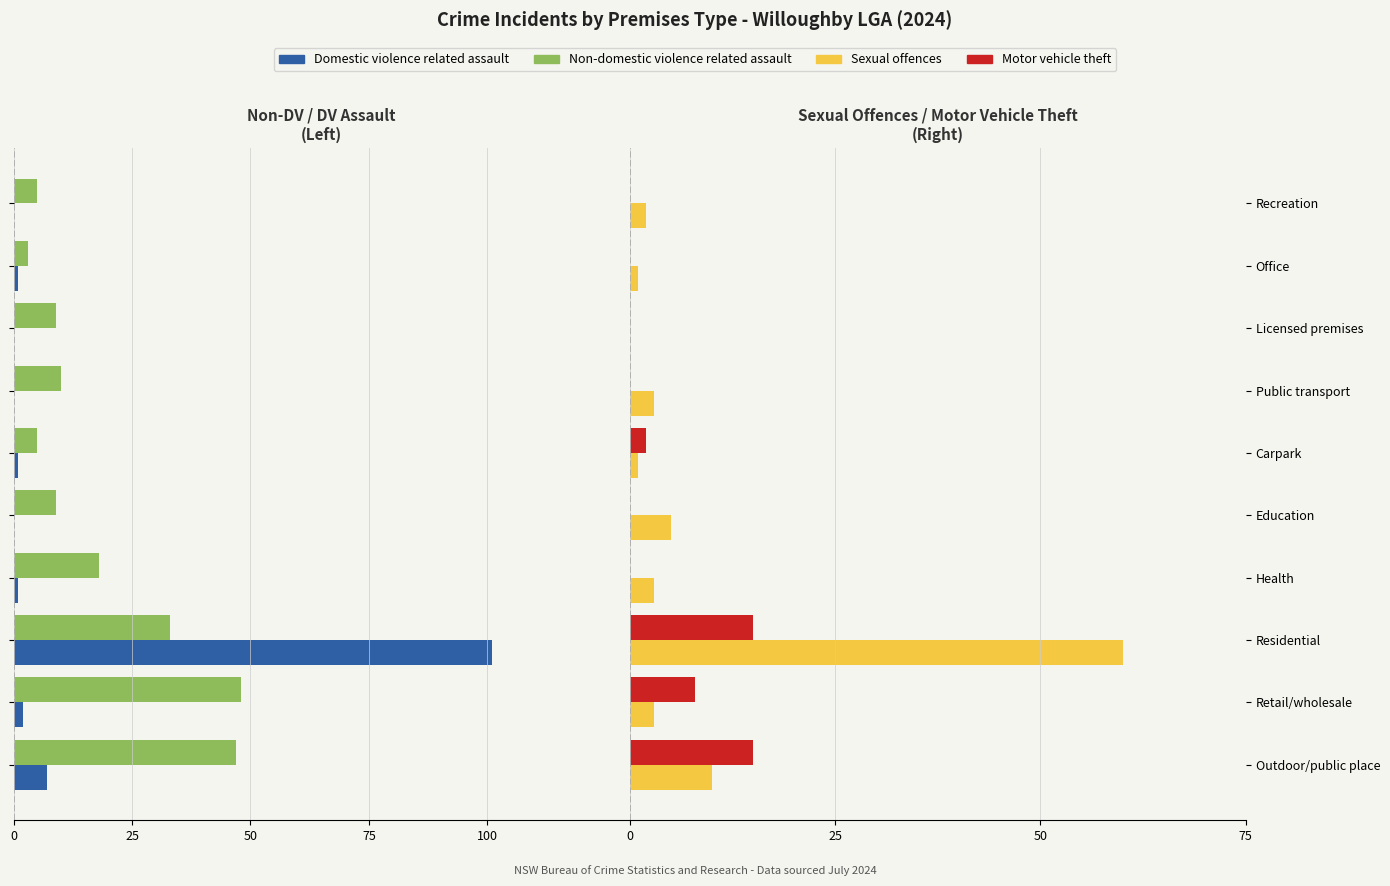

The value of Sexual offences at Licensed premises is 23. True or false?

False